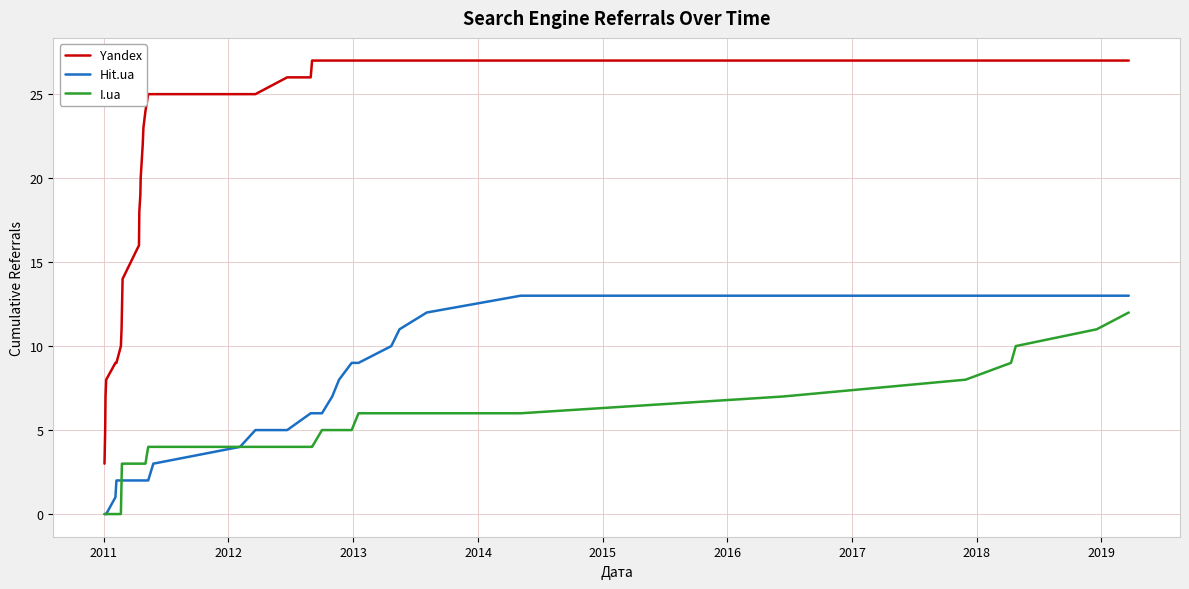

Which series has the widest spread of values?

Yandex